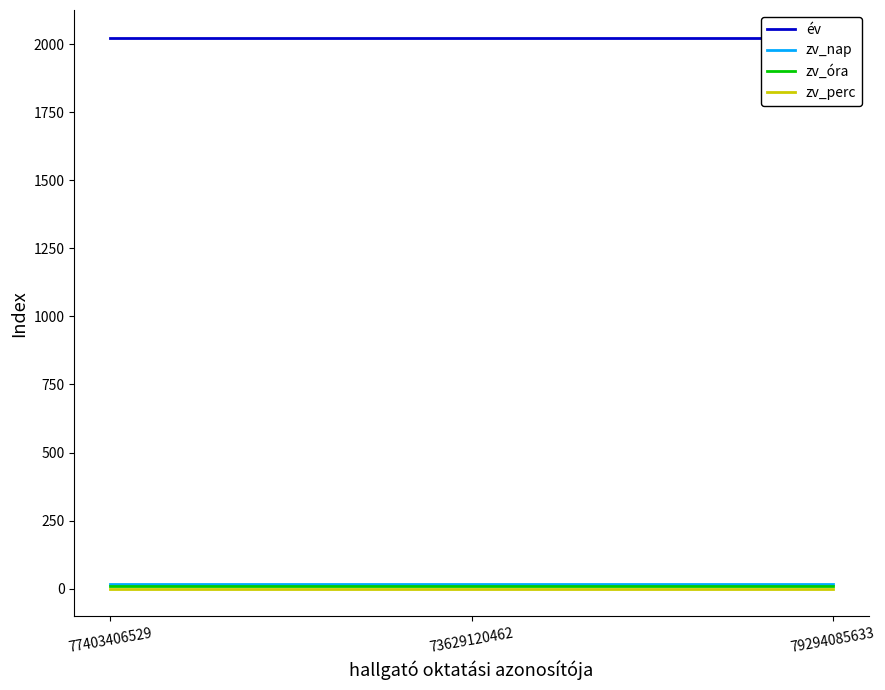

What is the minimum value for zv_óra?

9